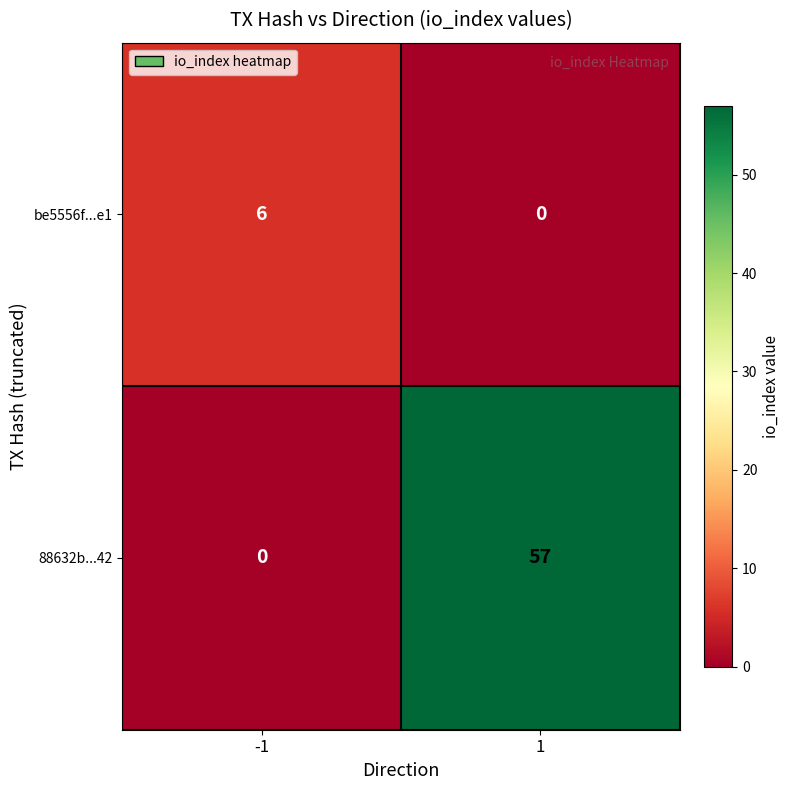

Reading left to right, list all the values displayed in this chart.

be5556f...e1: -1=6	1=0
88632b...42: -1=0	1=57